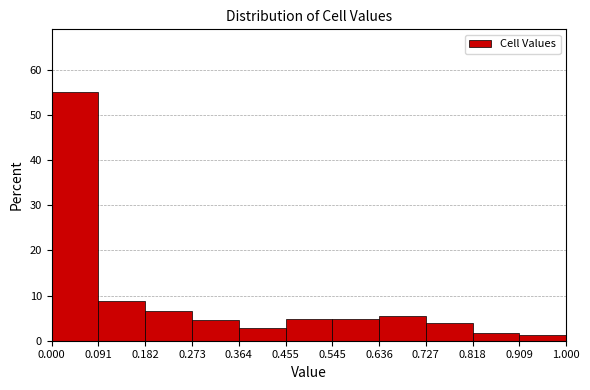

Reading left to right, list every bar in this chart as the range it spans on the x-axis followed by its height. The values are not printed on the chart, so give them approximately, as read against the axis.

0.000 to 0.091: 55
0.091 to 0.182: 9
0.182 to 0.273: 6
0.273 to 0.364: 5
0.364 to 0.455: 3
0.455 to 0.545: 5
0.545 to 0.636: 5
0.636 to 0.727: 6
0.727 to 0.818: 4
0.818 to 0.909: 2
0.909 to 1.000: 1